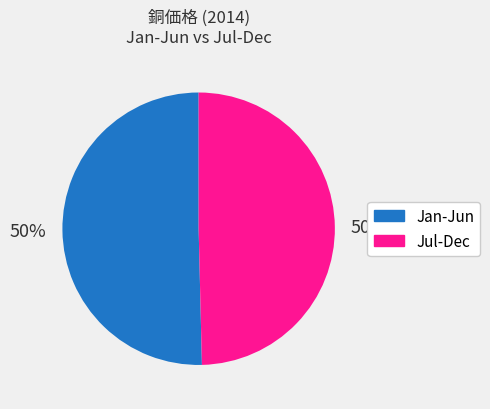

To the nearest percent, what is the average slice percentage?

50%